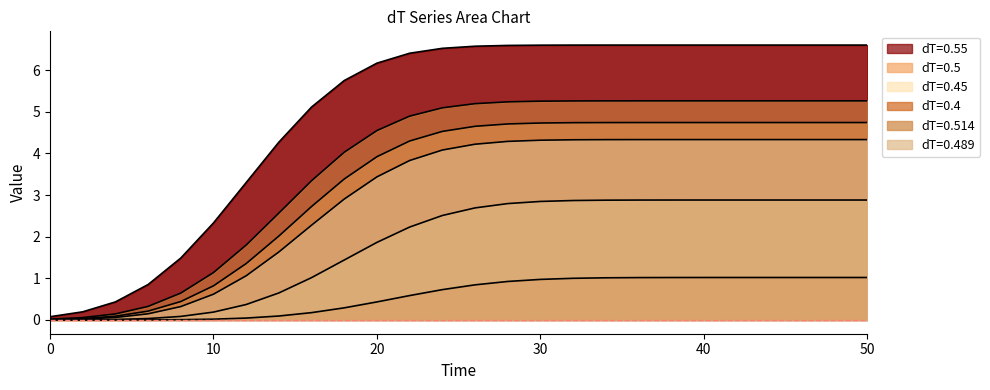

The value of 0.514 at 48 is 5.3. True or false?

True